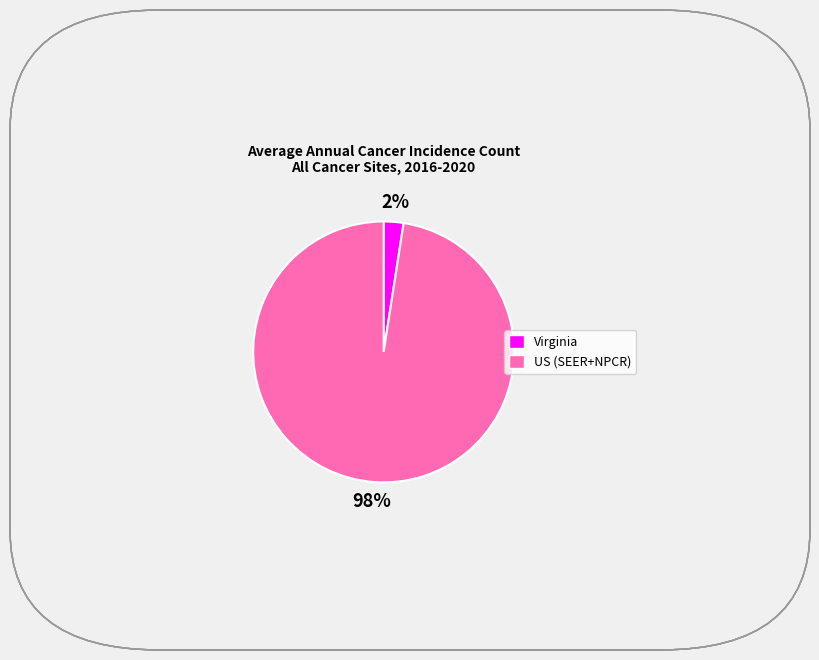

Is the sum of US (SEER+NPCR) and Virginia greater than half?

Yes